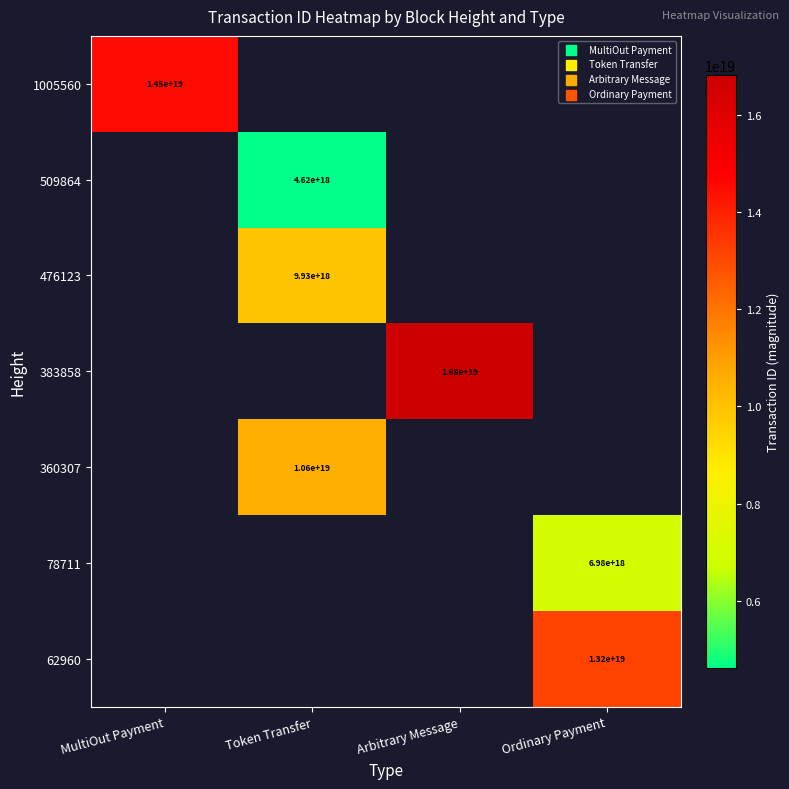

How many distinct data groups are displayed?

7